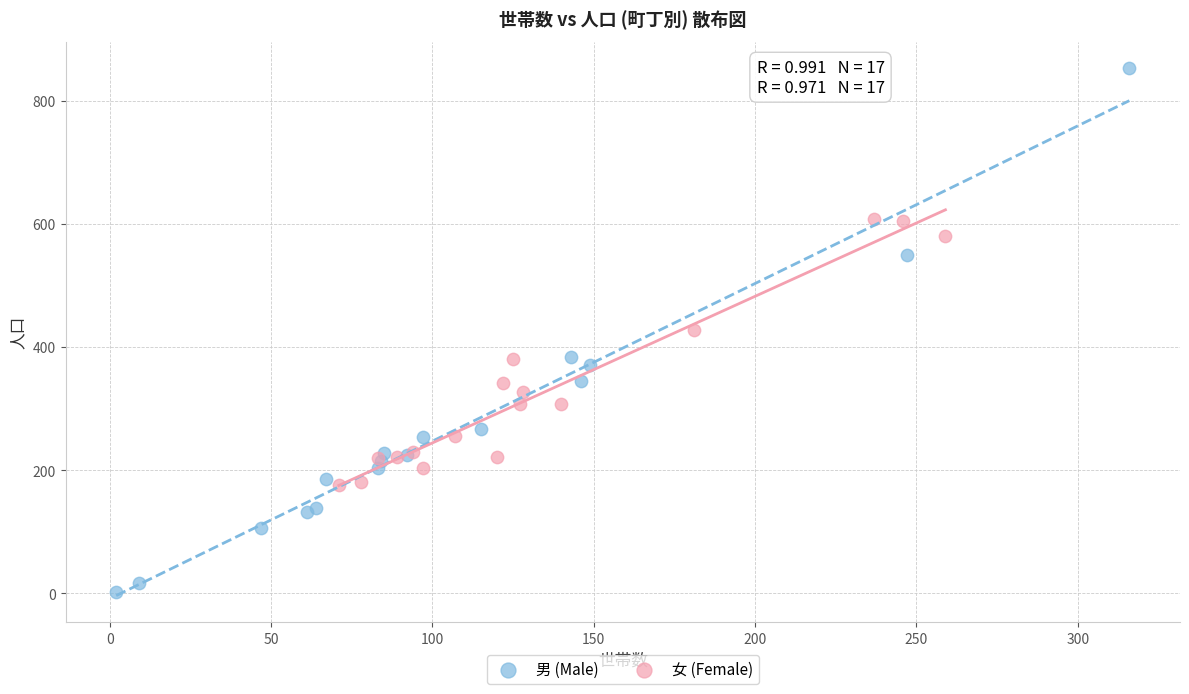

Which series contains the highest Y value?

男 (Male)